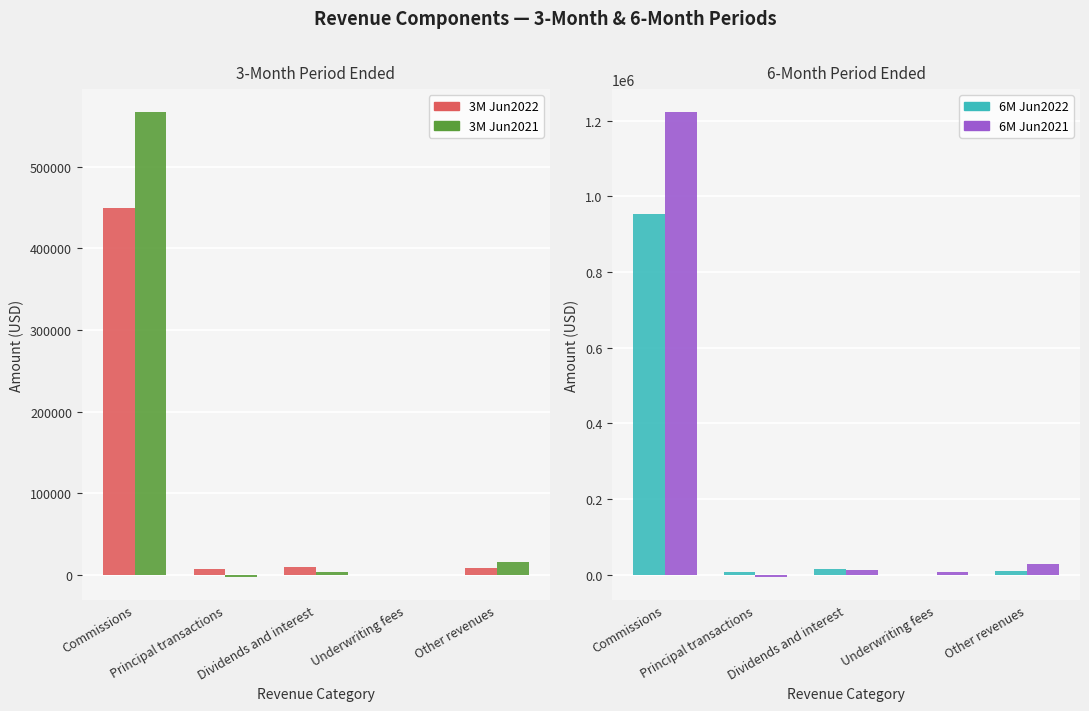

Rank the series by their maximum value, from highest to lowest.

6M Jun2021, 6M Jun2022, 3M Jun2021, 3M Jun2022